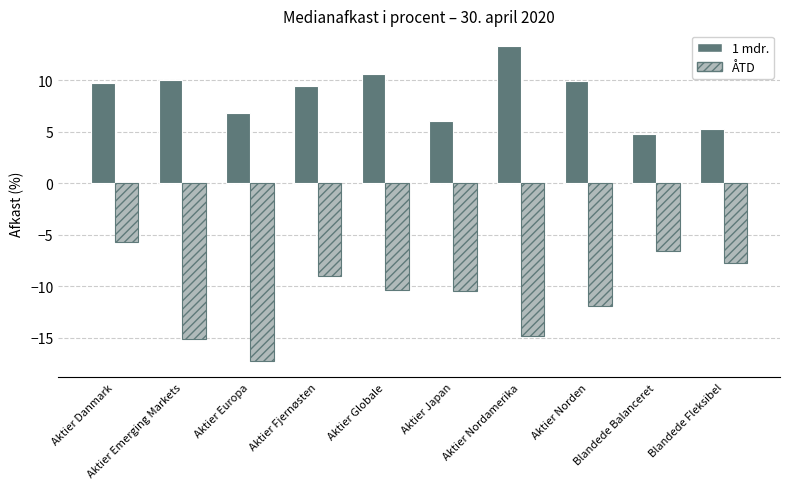

At how many categories does at least one series exceed 0?

10